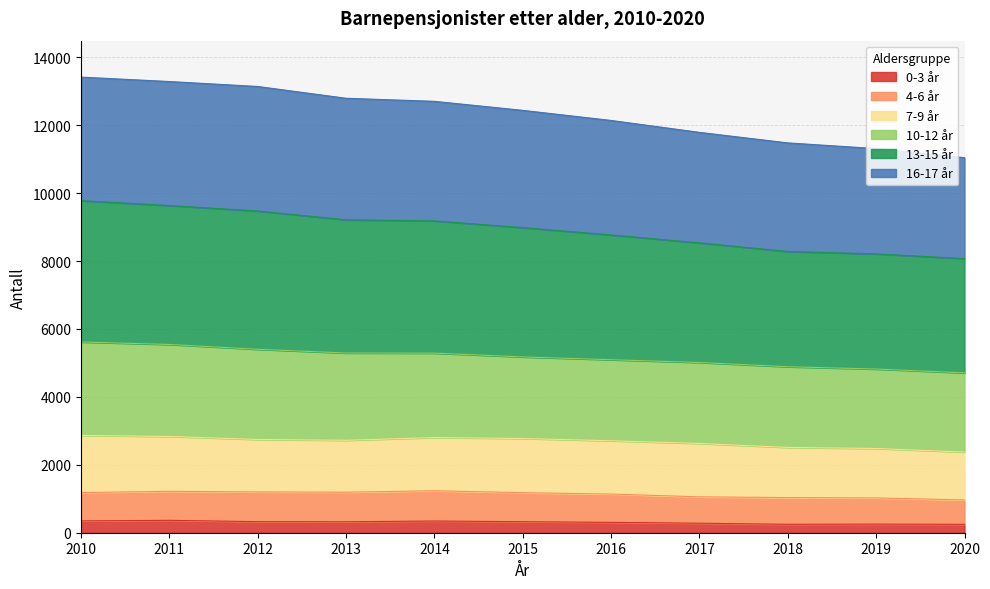

Between 2012 and 2013, which is larger?

2012